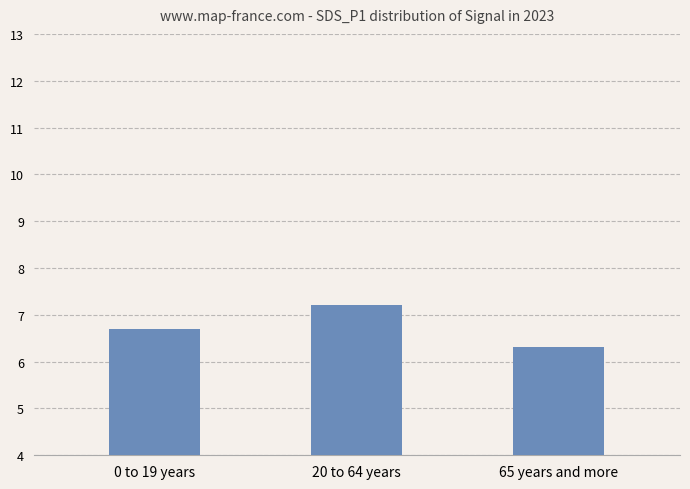

What is the label of the 1st bar from the right?

65 years and more